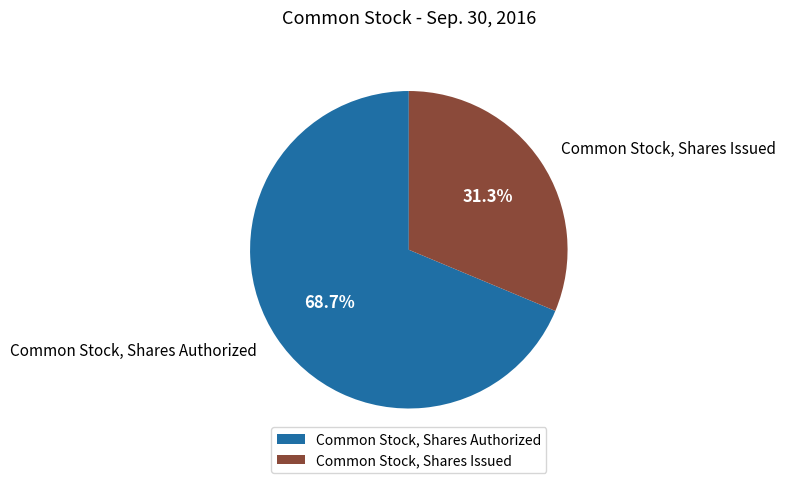

Combined, what portion of the pie is Common Stock, Shares Issued and Common Stock, Shares Authorized?

100.0%